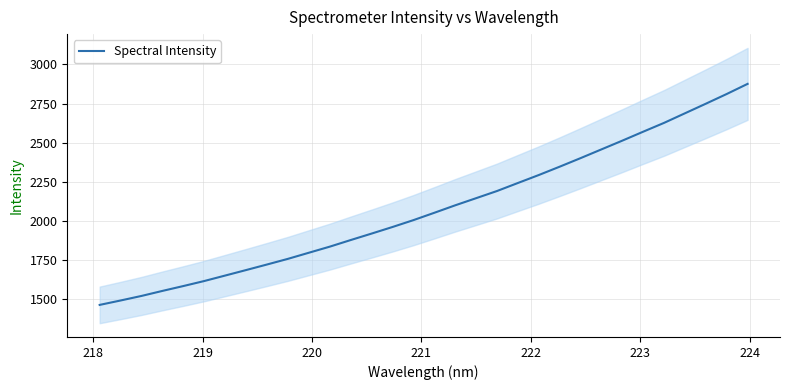

What is the minimum value for Spectral Intensity?

1462.9